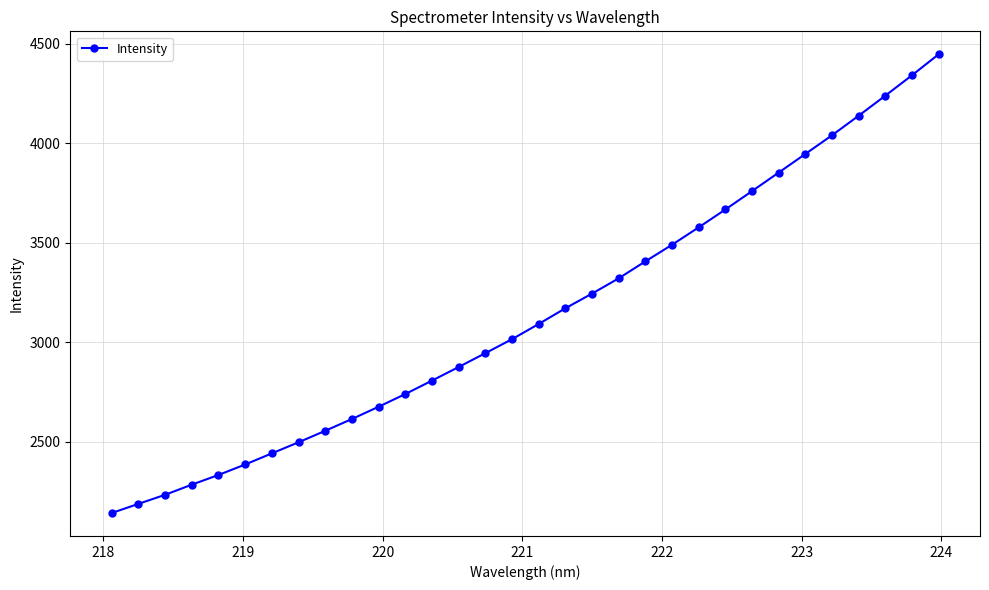

What is the greatest value displayed?

4446.4